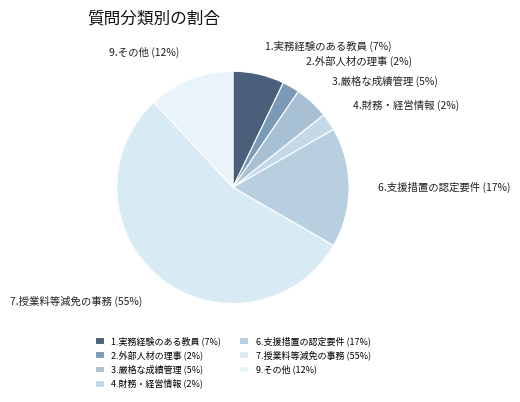

Does 7.授業料等減免の事務 represent more than half of the total?

Yes